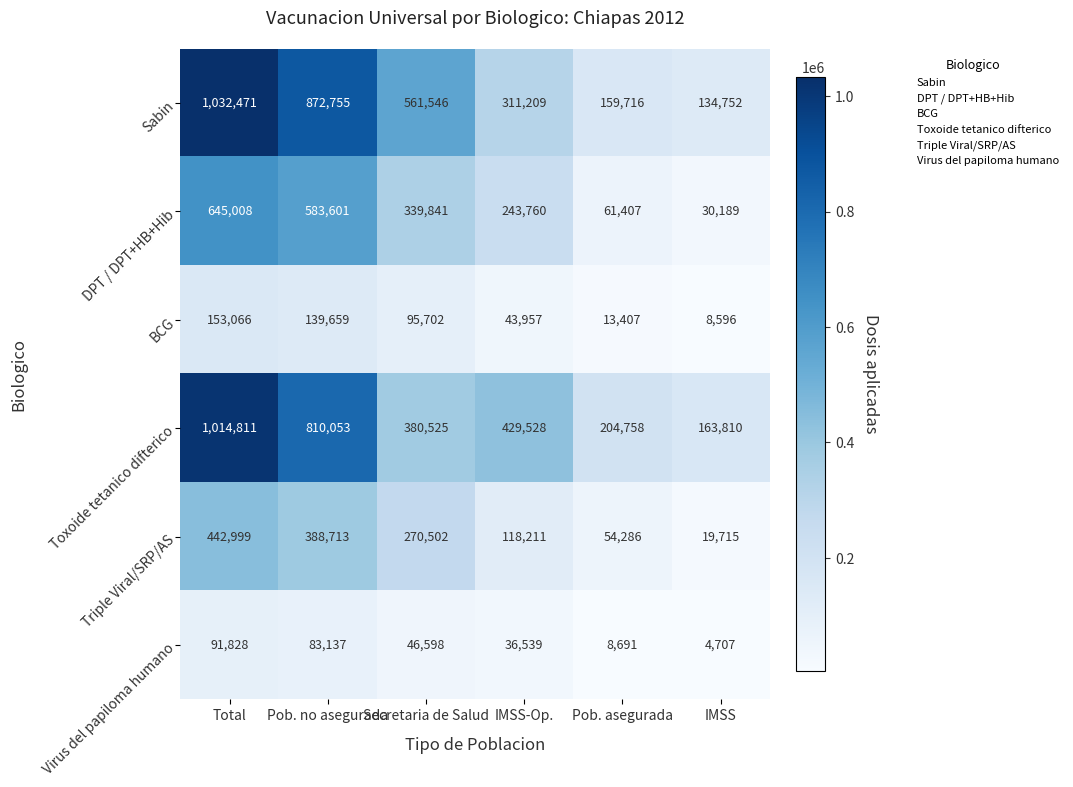

Rank the categories by Toxoide tetanico difterico value from lowest to highest.

IMSS, Pob. asegurada, Secretaria de Salud, IMSS-Op., Pob. no asegurada, Total